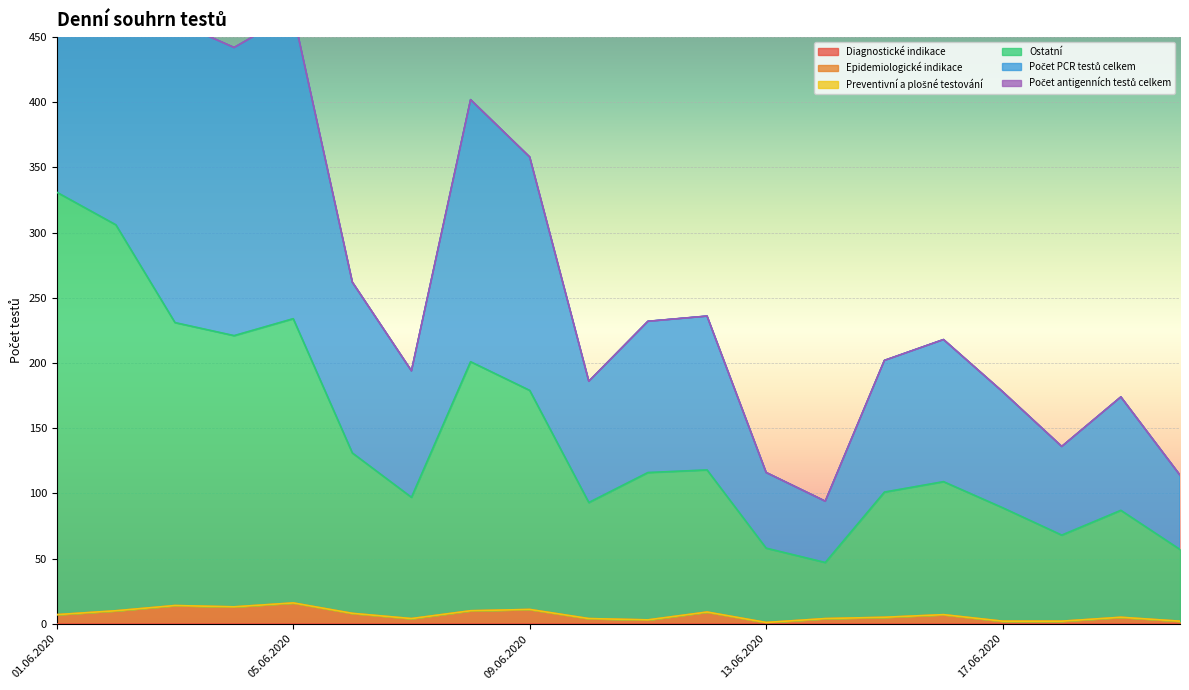

In Ostatní, how many points are higher than both neighbors (excluding endpoints)?

5